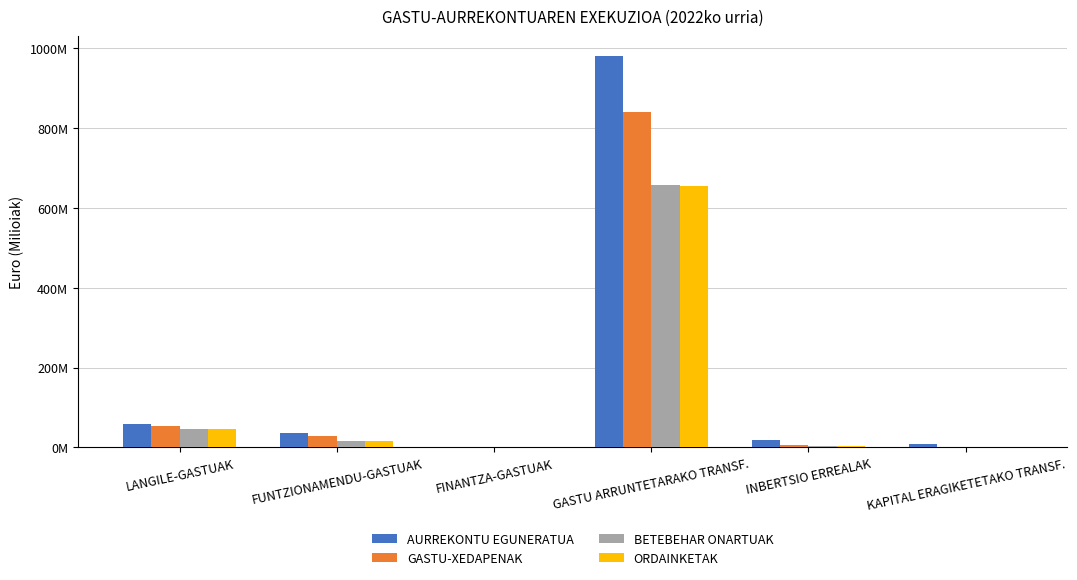

The value of AURREKONTU EGUNERATUA at KAPITAL ERAGIKETETAKO TRANSF. is 5.6. True or false?

False